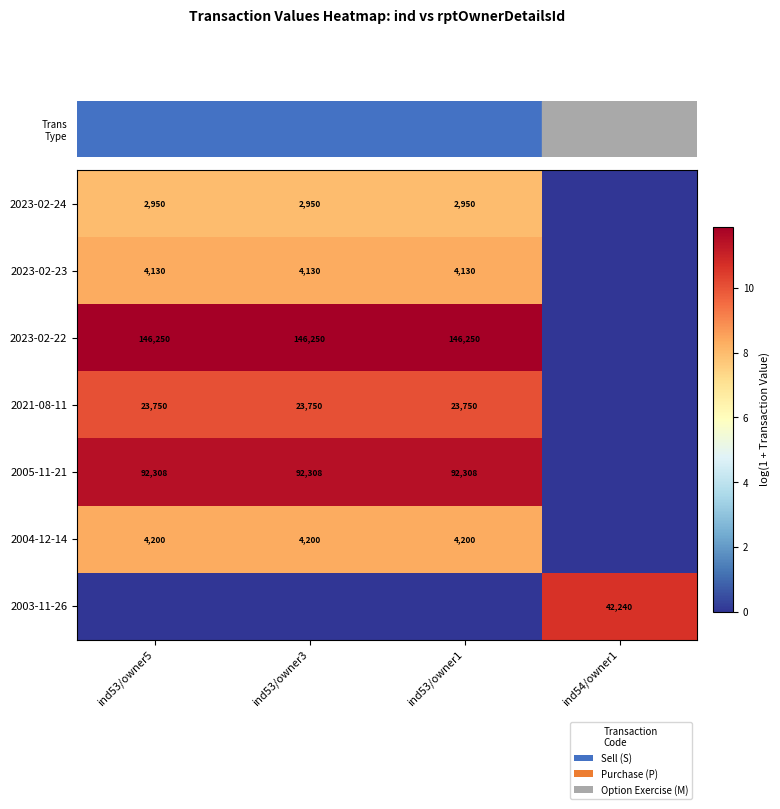

Is it true that 2005-11-21 equals 31231 at ind53/owner1?

False